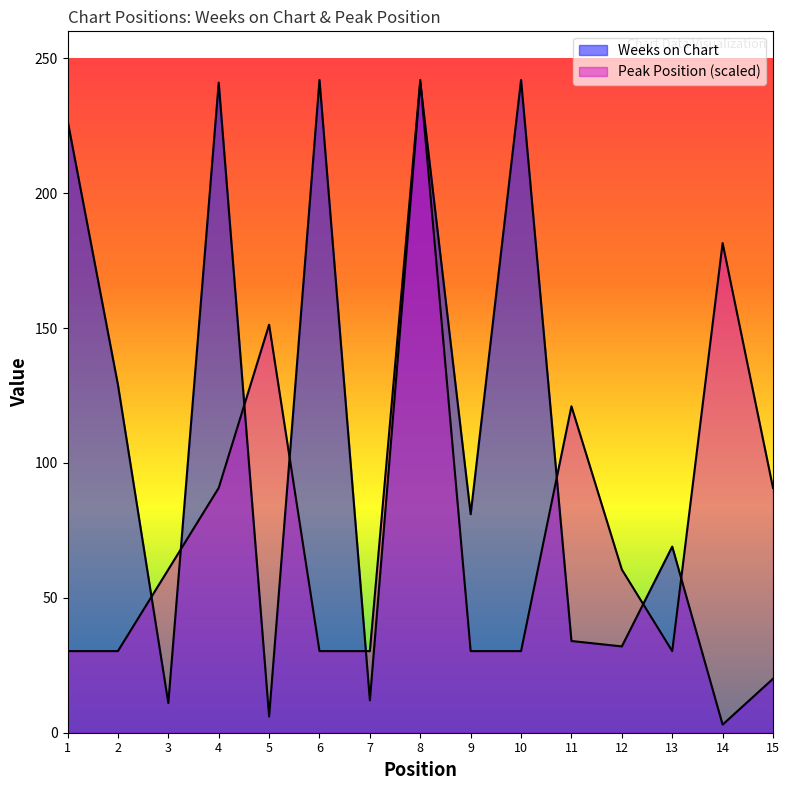

How many data points in Weeks on Chart are less than 69?

7